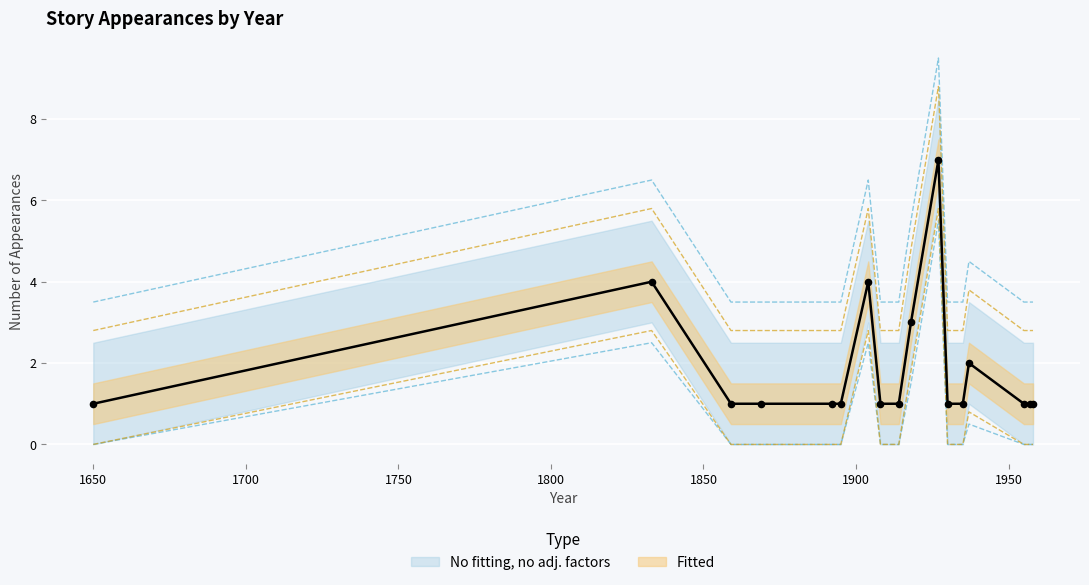

Which has a higher value, 1957 or 1908?

1957